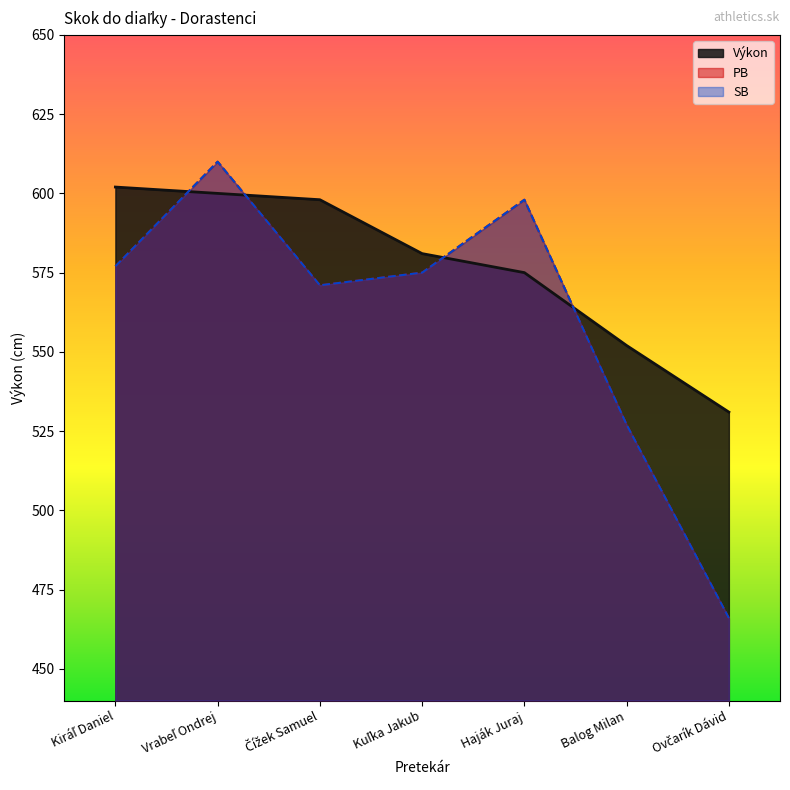

The value of SB at Kuľka Jakub is 284. True or false?

False